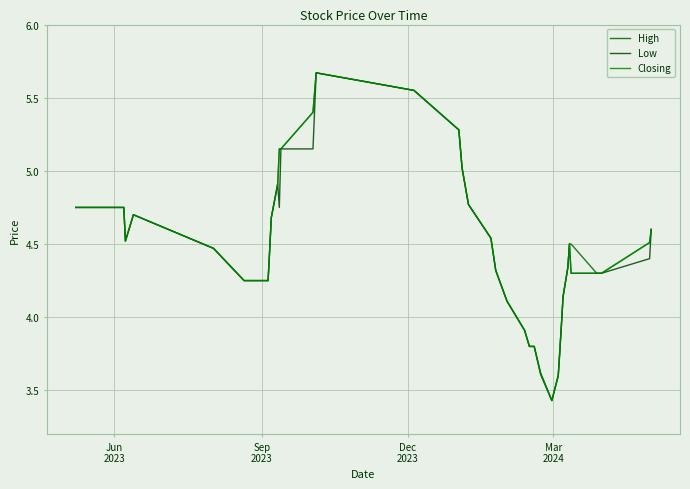

Does the chart display data point markers on the line(s)?

No